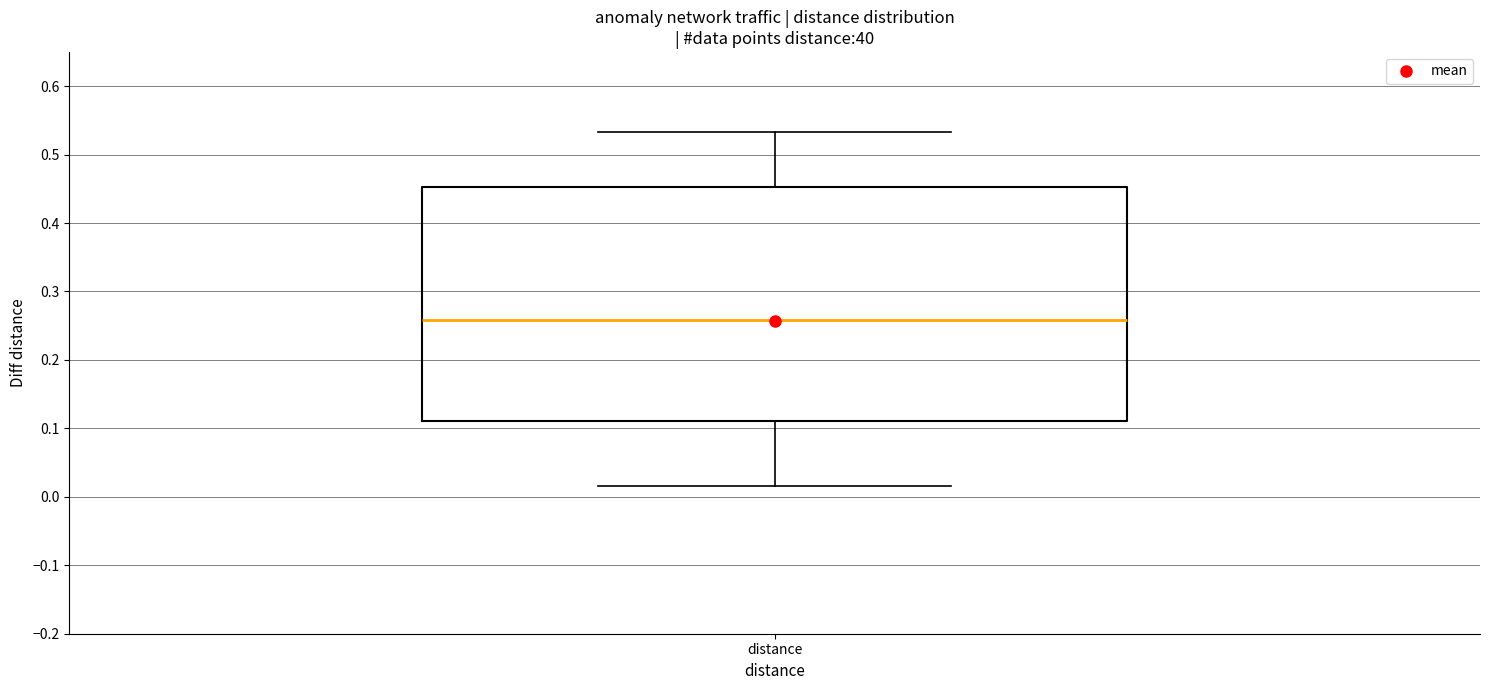

Transcribe this box plot: give where the median line is, the range the box spans, and where the two whiskers end, as read against the y-axis. The values are not printed on the chart, so give them approximately, as read against the axis.

median 0.26, box 0.11 to 0.45, whiskers 0.02 to 0.53